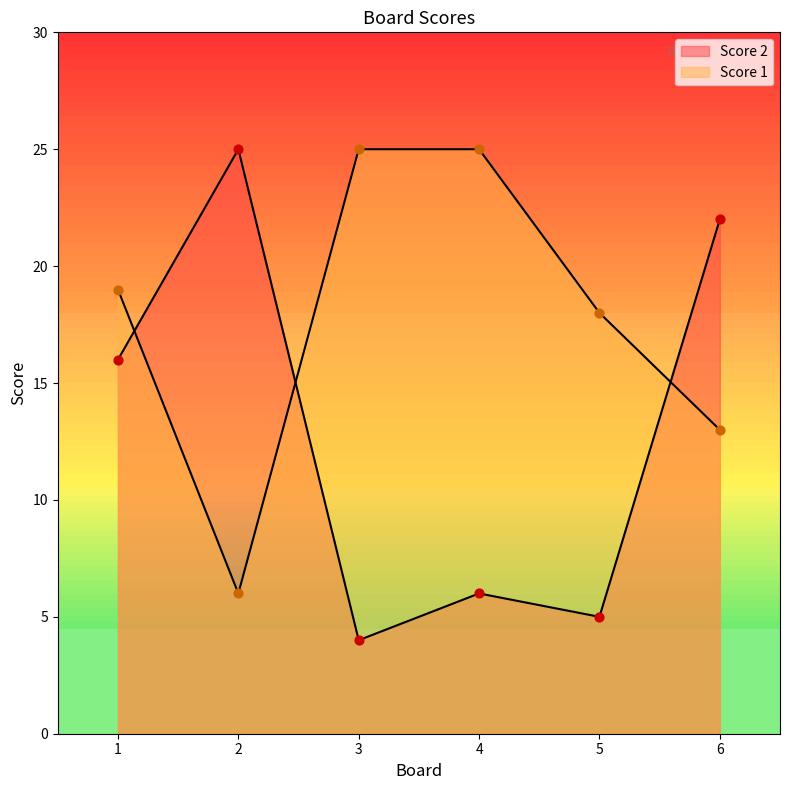

Which series has the largest total across all categories?

Score 1